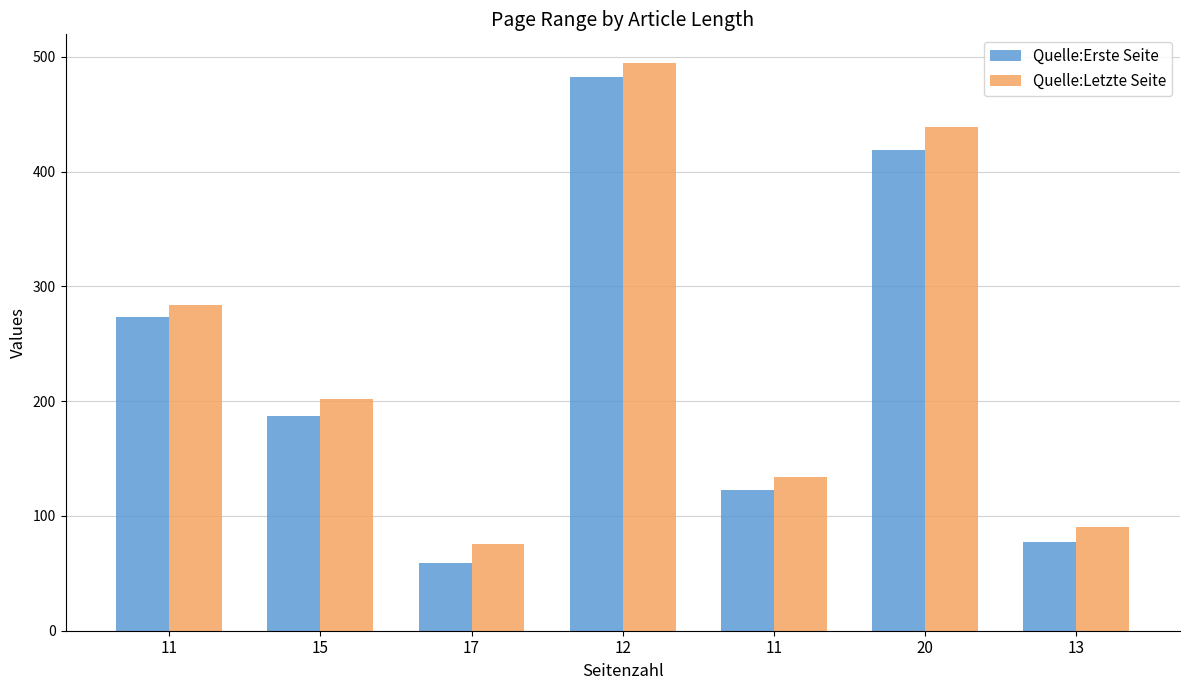

At which category is the sum across all series the highest?

12